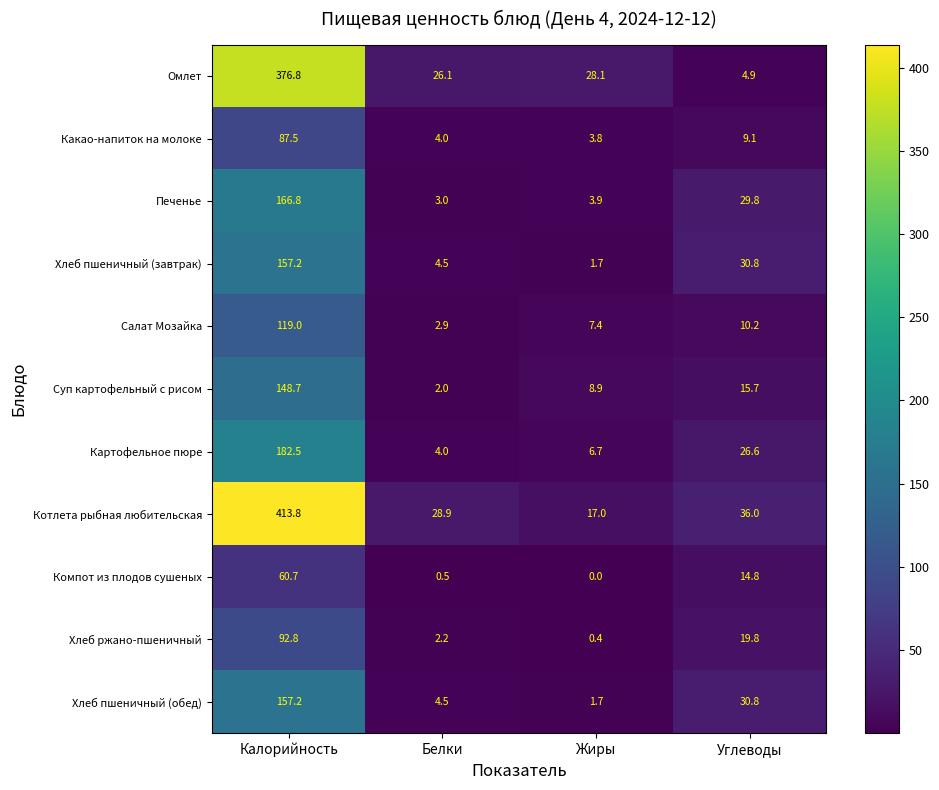

What is the lowest value of the Хлеб пшеничный (обед) series?

1.7